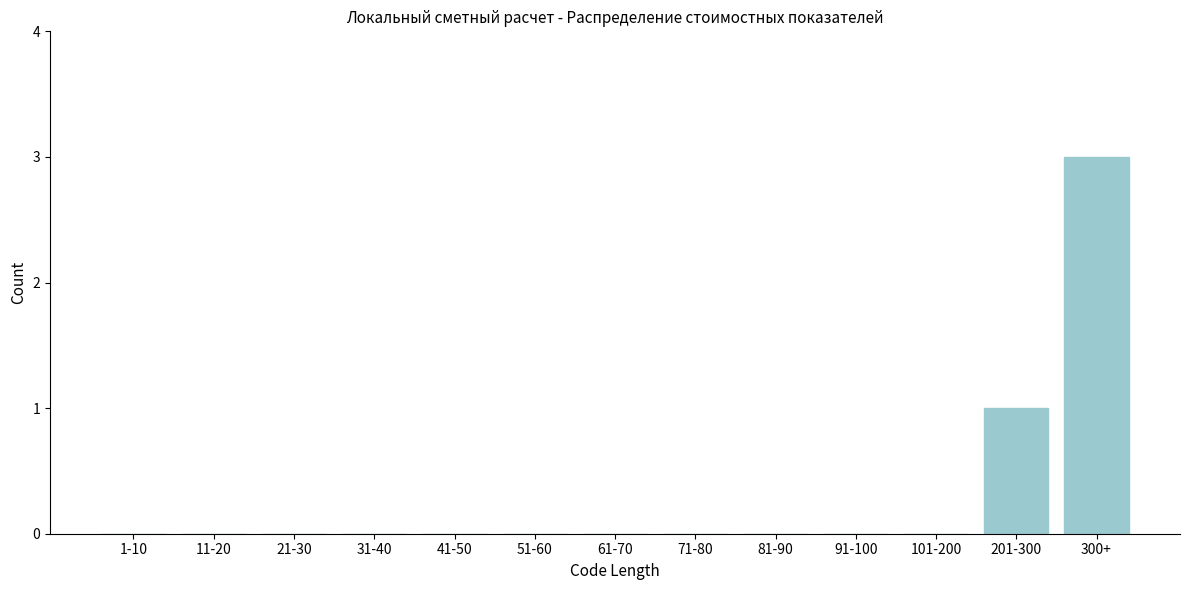

Reading left to right, extract all data points from this chart.

1-10=0	11-20=0	21-30=0	31-40=0	41-50=0	51-60=0	61-70=0	71-80=0	81-90=0	91-100=0	101-200=0	201-300=1	300+=3